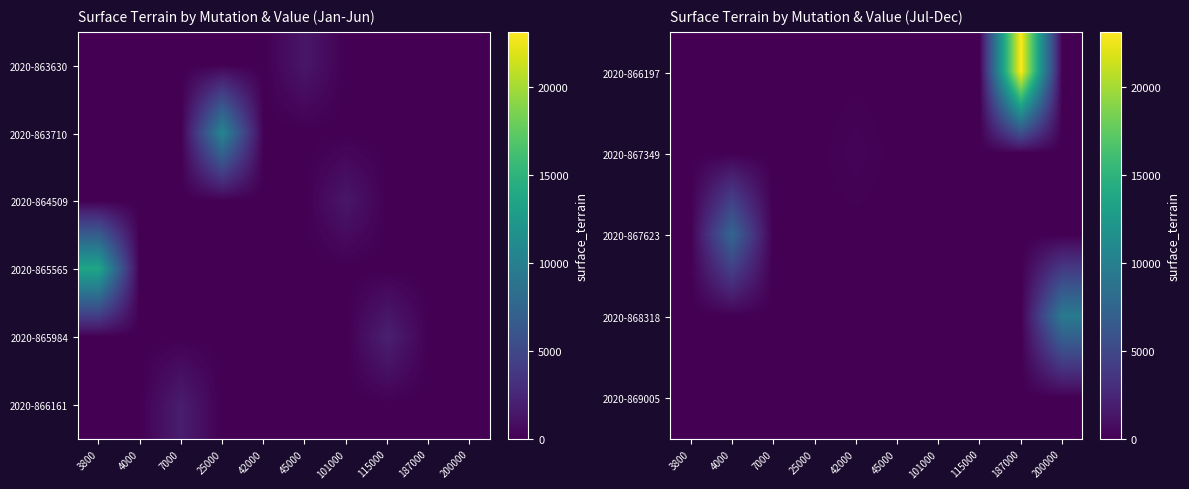

List the series in order of their peak value, lowest first.

2020-869005, 2020-867349, 2020-866161, 2020-867623, 2020-868318, 2020-866197